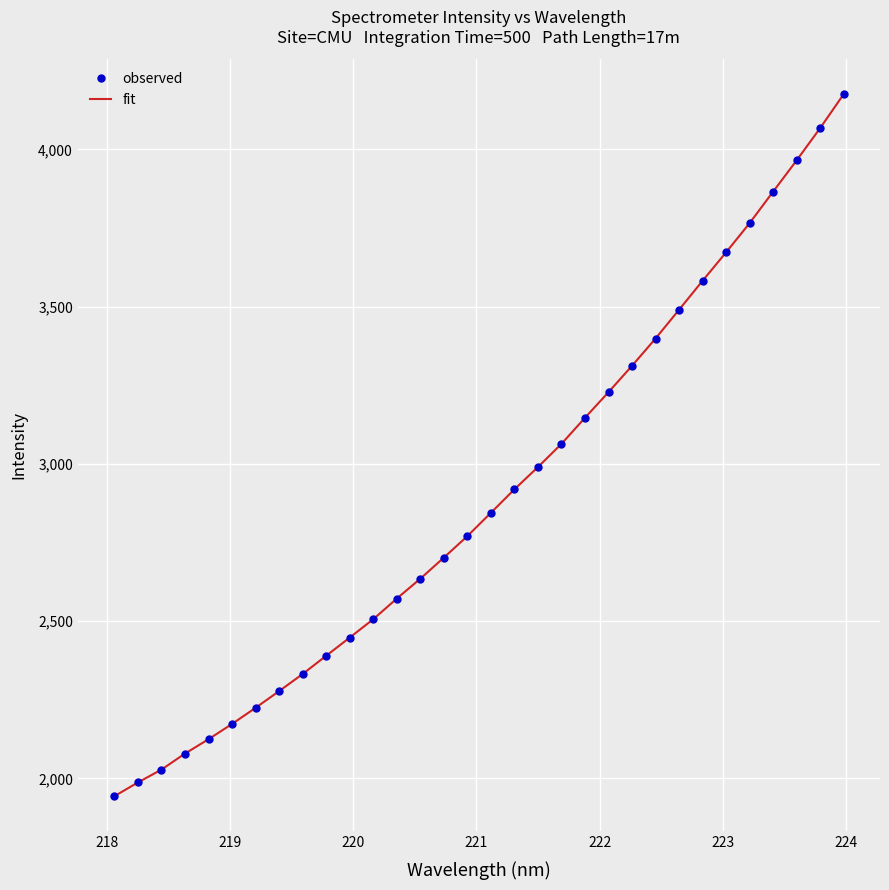

True or false: fit and observed cross at least once.

False